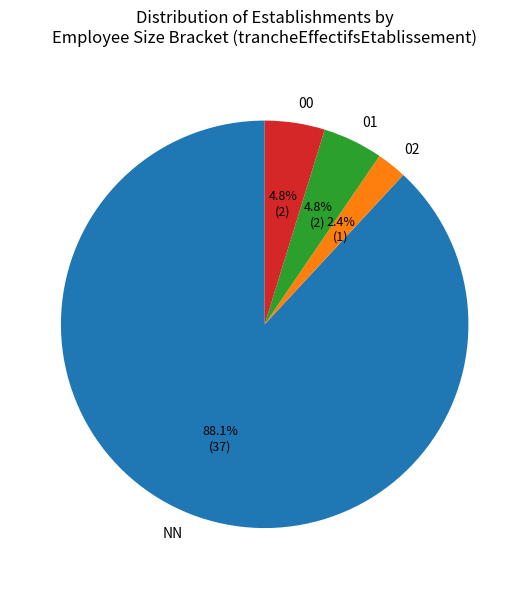

What is the largest slice in the pie chart?

NN